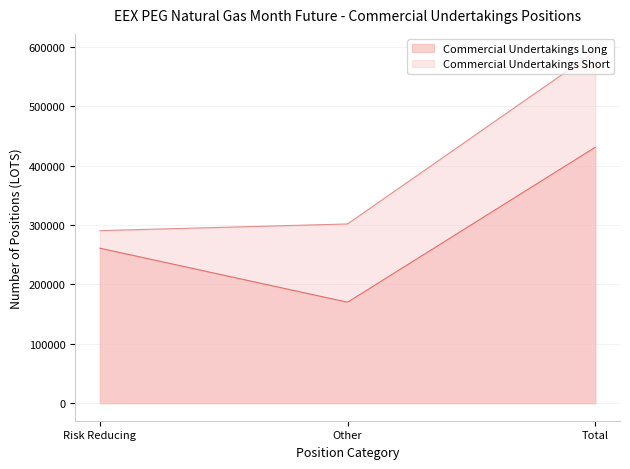

List the labels in order of Commercial Undertakings Short value, largest first.

Total, Other, Risk reducing directly related to commercial